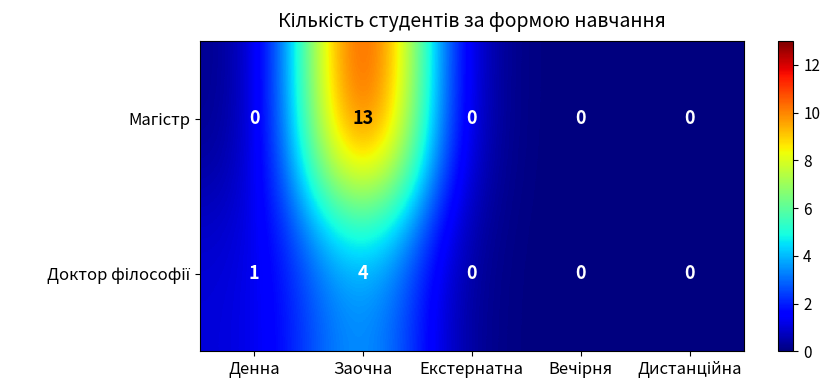

What is the maximum value shown in the chart?

13